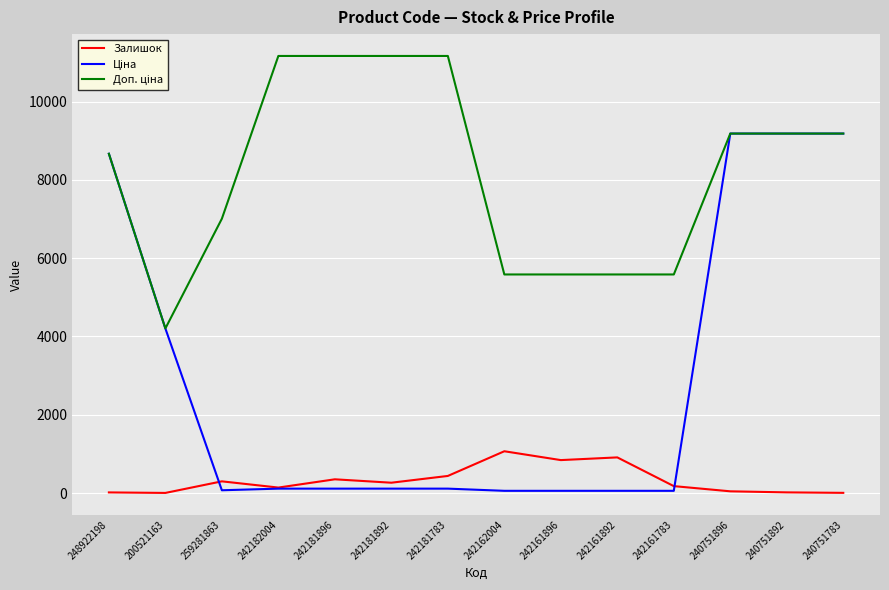

What is the greatest value displayed?

11169.0